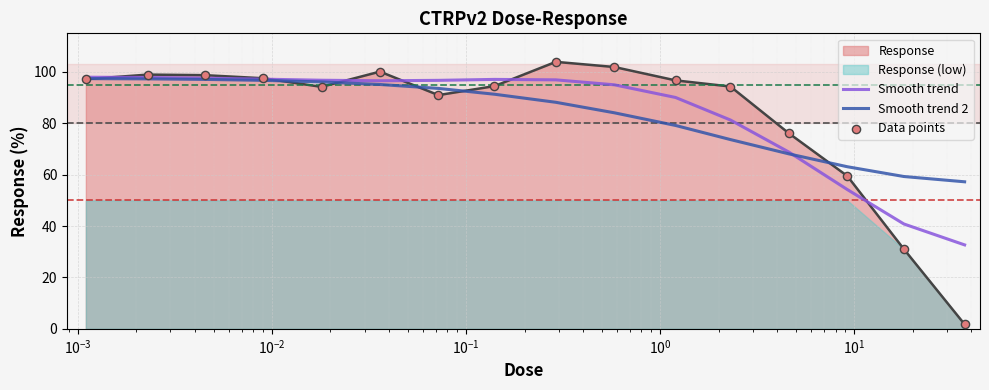

Which series contains the lowest Y value?

Data points